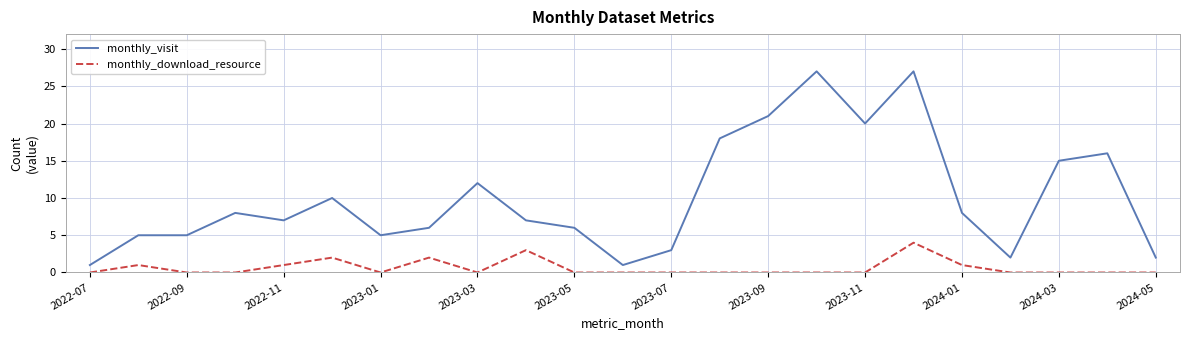

Which series has the largest range (max minus min)?

monthly_visit